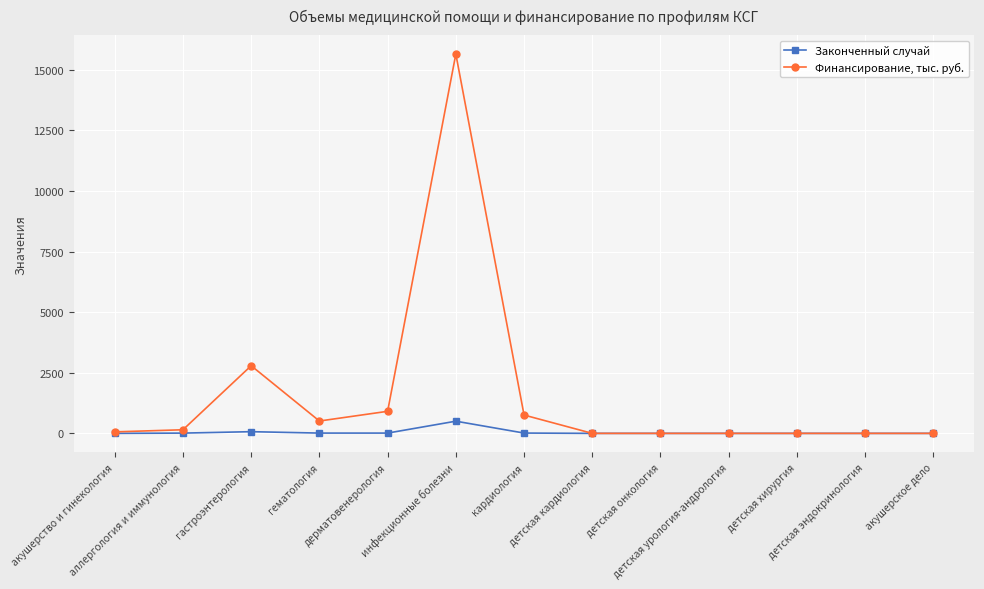

Where is the first local maximum for Финансирование, тыс. руб.?

гастроэнтерология